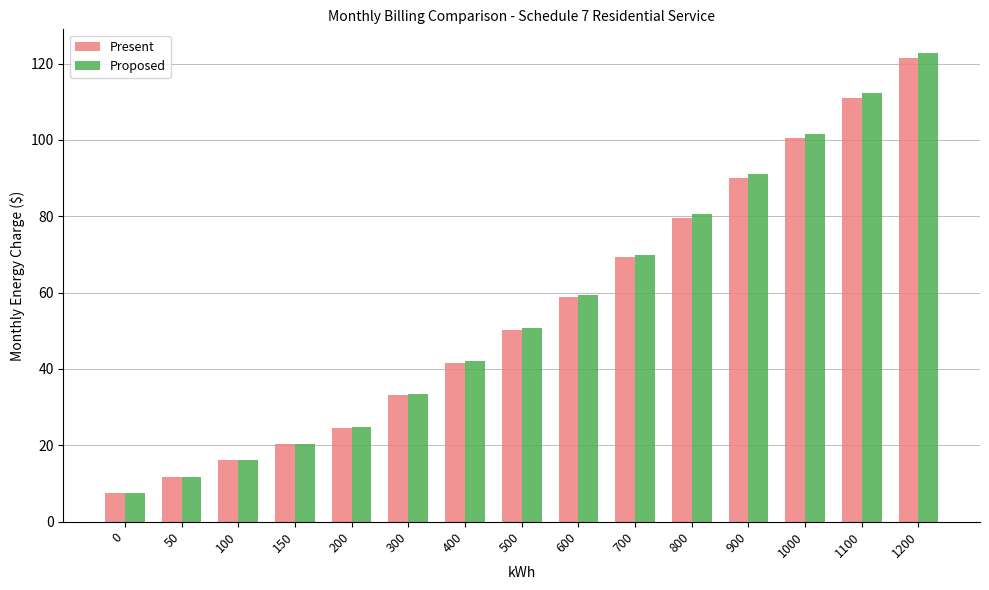

How many data points in Present are less than 50?

7